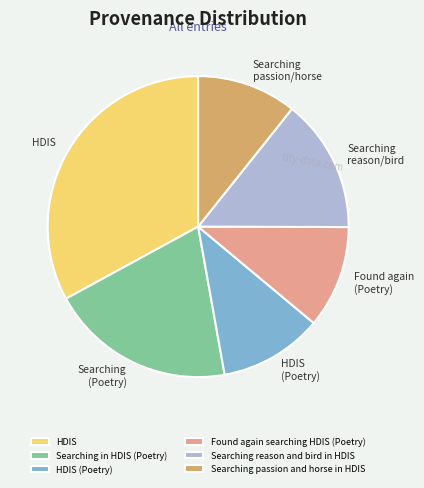

What is the largest slice in the pie chart?

HDIS